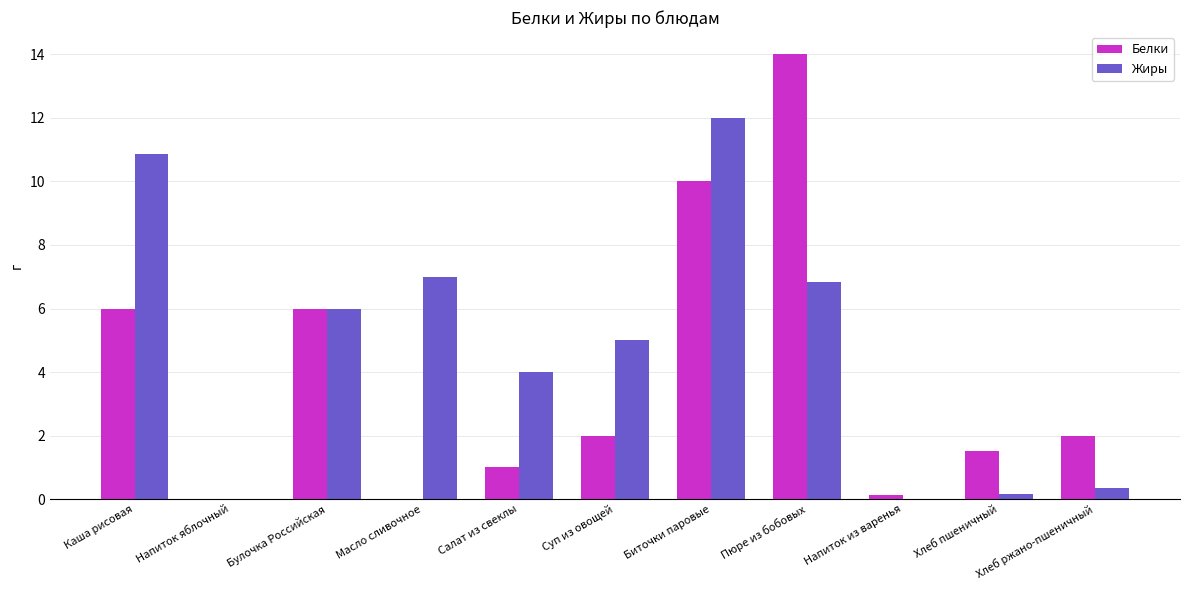

The value of Жиры at Салат из свеклы is 1.5. True or false?

False